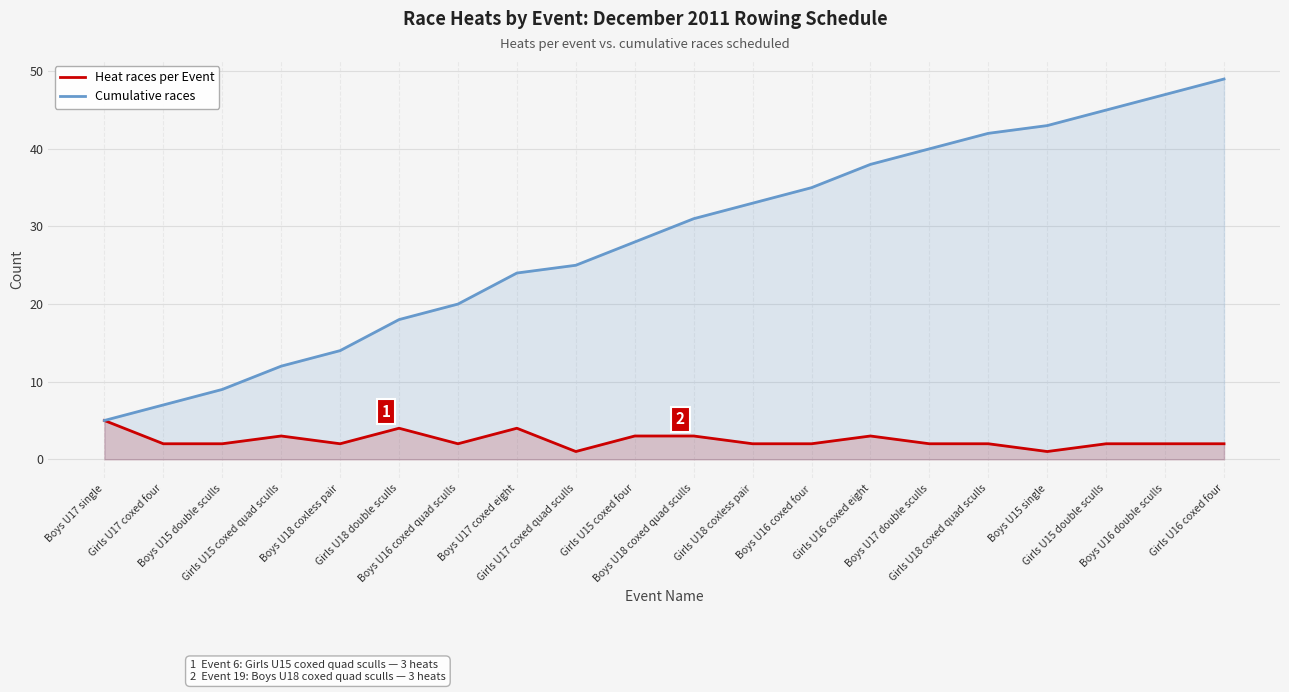

True or false: Heat races per Event and Cumulative races intersect in this chart.

False